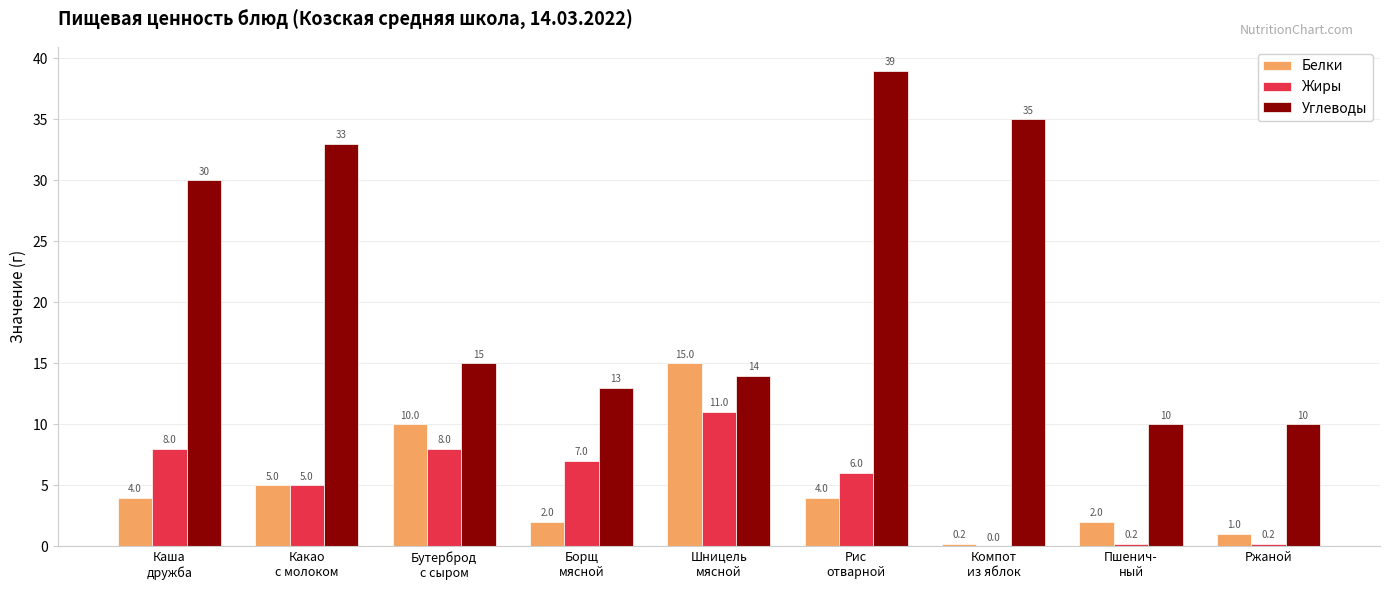

Reading right to left, what are all the values shown in this chart?

Белки: Ржаной=1.0	Пшенич-
ный=2.0	Компот
из яблок=0.2	Рис
отварной=4.0	Шницель
мясной=15.0	Борщ
мясной=2.0	Бутерброд
с сыром=10.0	Какао
с молоком=5.0	Каша
дружба=4.0
Жиры: Ржаной=0.2	Пшенич-
ный=0.2	Компот
из яблок=0.0	Рис
отварной=6.0	Шницель
мясной=11.0	Борщ
мясной=7.0	Бутерброд
с сыром=8.0	Какао
с молоком=5.0	Каша
дружба=8.0
Углеводы: Ржаной=10.0	Пшенич-
ный=10.0	Компот
из яблок=35.0	Рис
отварной=39.0	Шницель
мясной=14.0	Борщ
мясной=13.0	Бутерброд
с сыром=15.0	Какао
с молоком=33.0	Каша
дружба=30.0